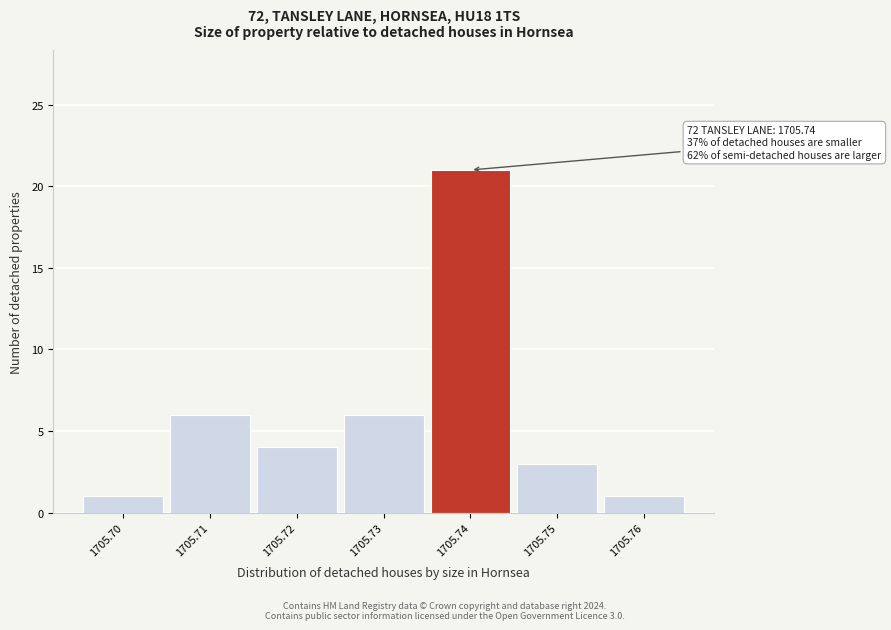

Which range on the x-axis has the tallest bar?

1705.735 to 1705.745